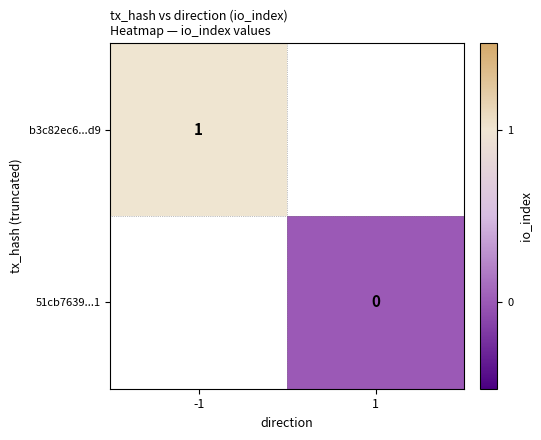

Which series has the largest range (max minus min)?

b3c82ec6...d9